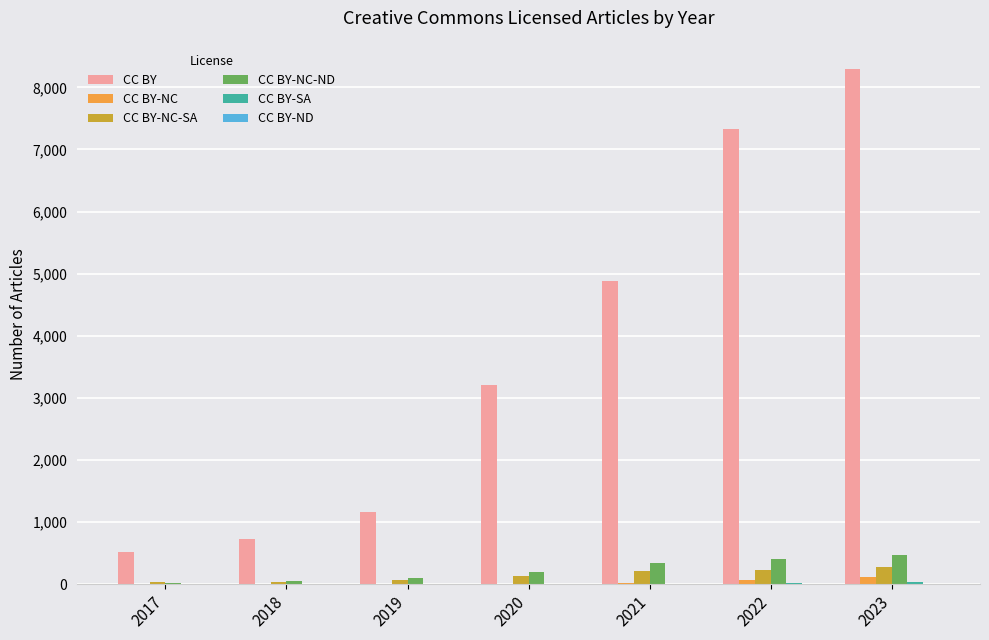

What is the greatest value displayed?

8292